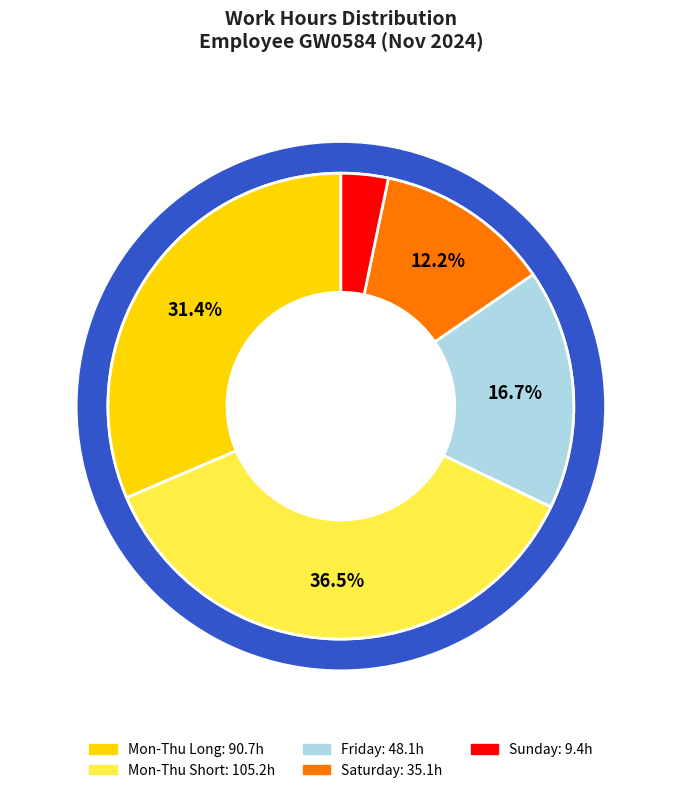

Is there any slice that represents more than half of the pie?

No